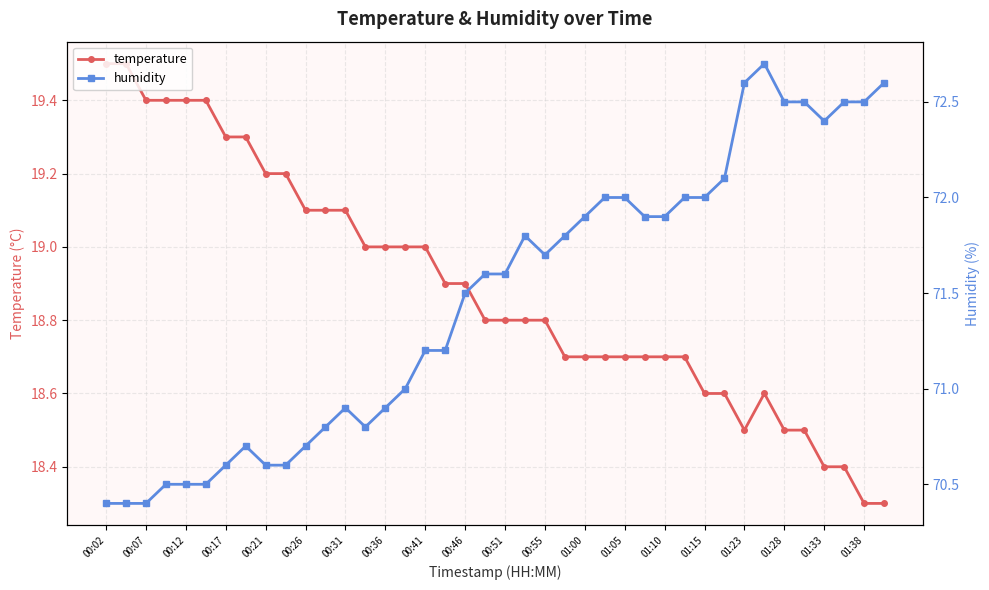

True or false: temperature has a value of 29.4 at 00:55.

False